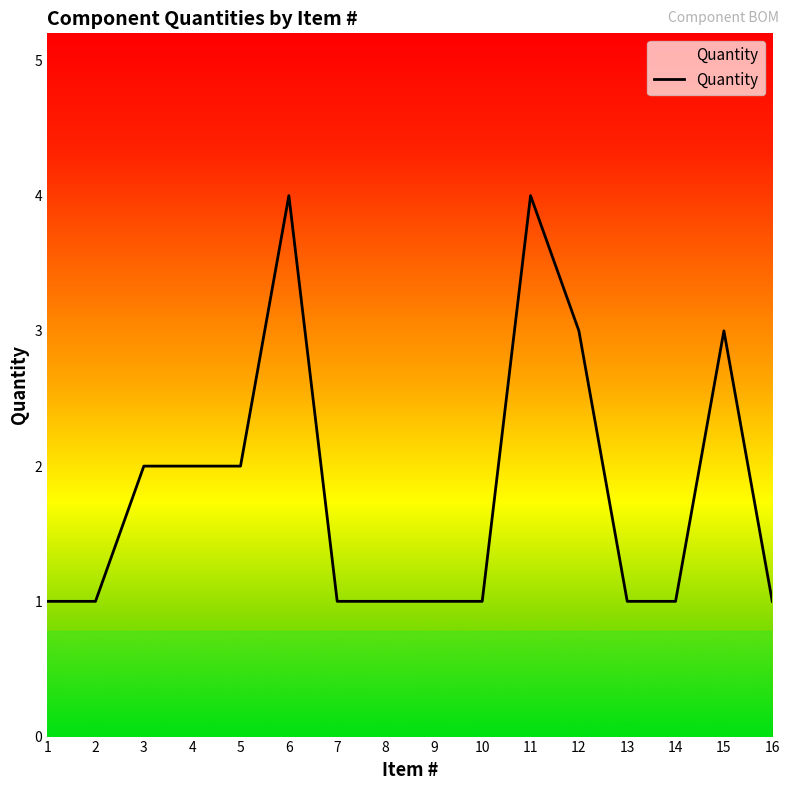

What is the greatest value displayed?

4